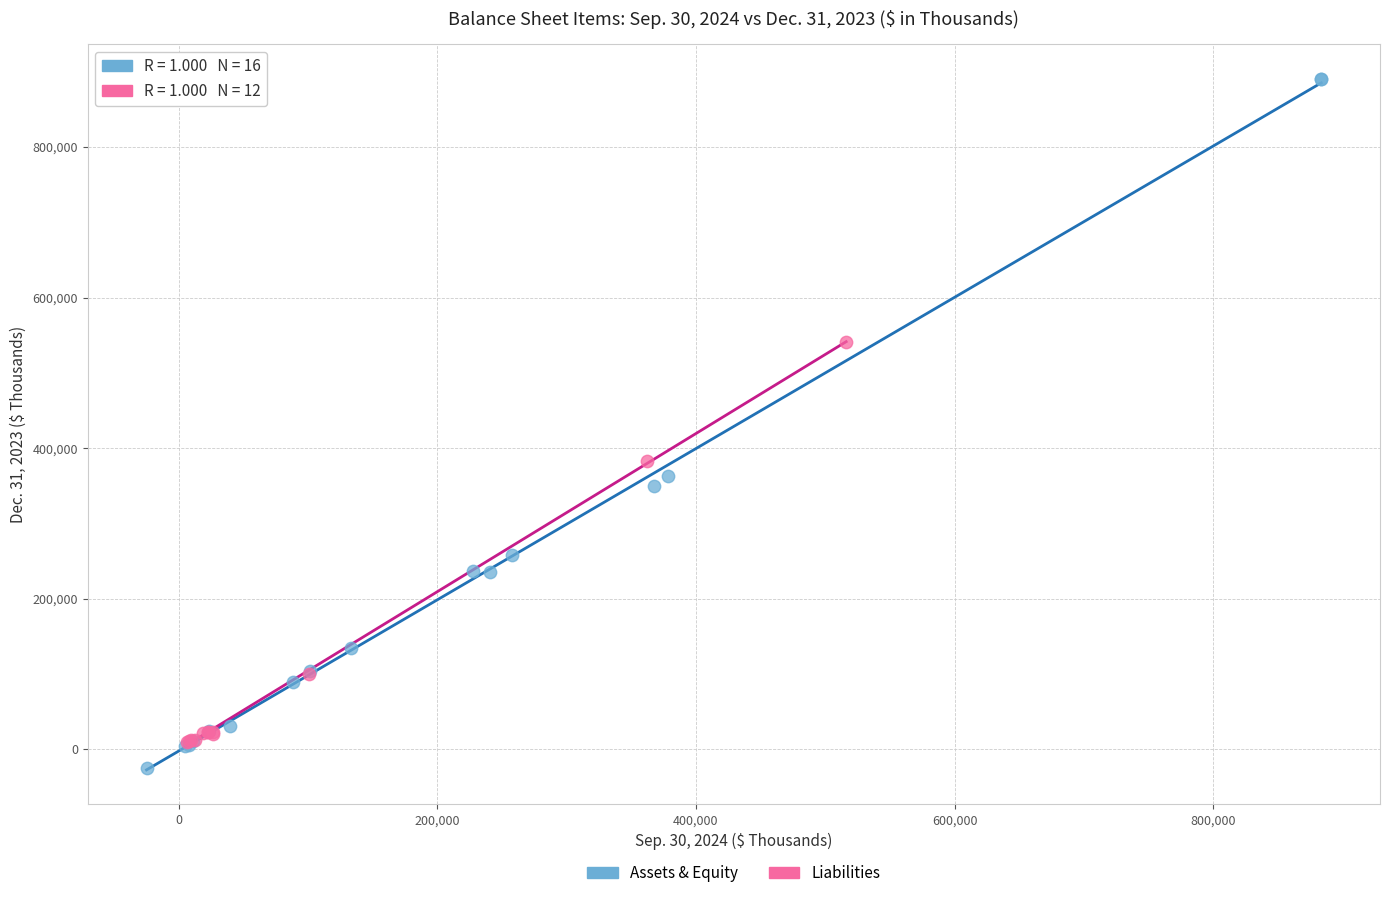

What are all the series names shown in the legend?

Assets & Equity, Liabilities